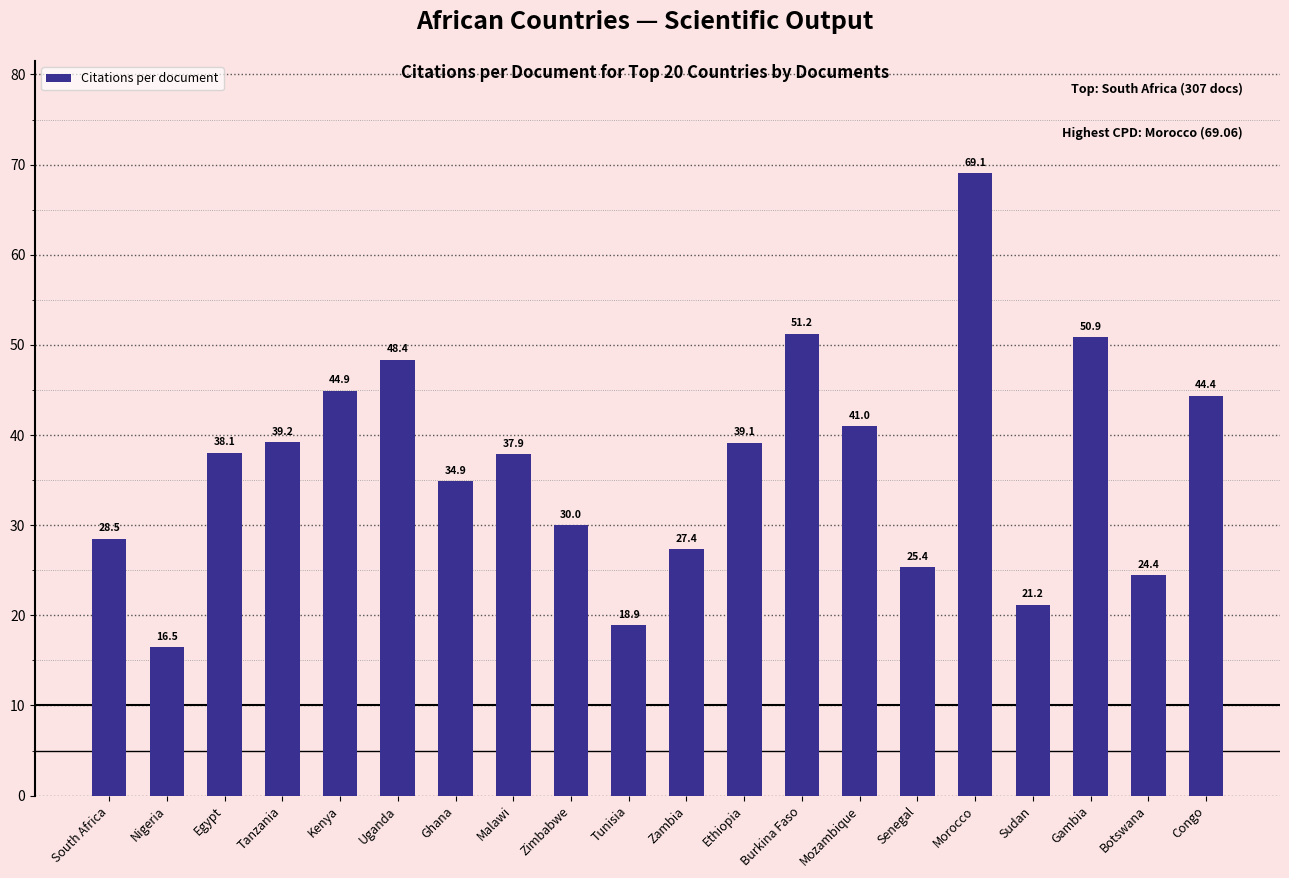

What is the average value?

36.6